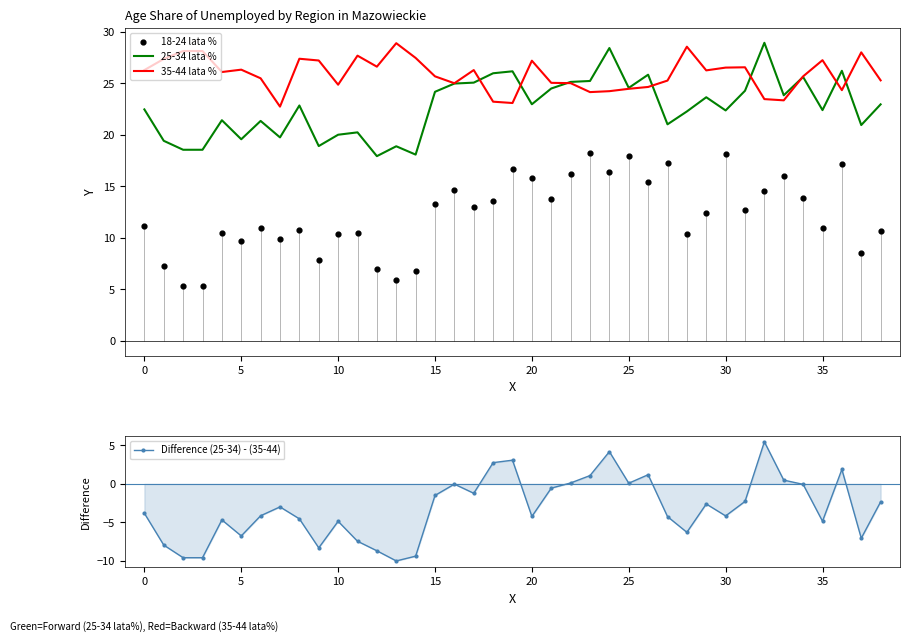

Which series has the largest total across all categories?

35-44 lata %